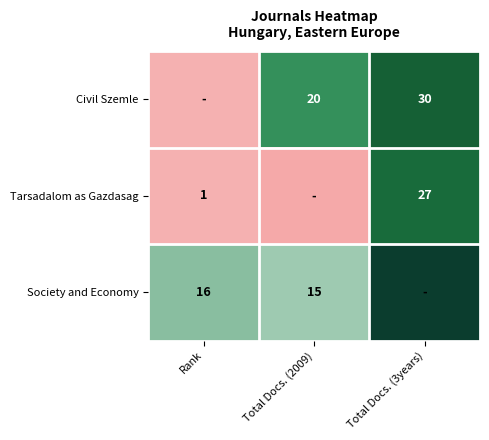

At how many categories does at least one series exceed 0?

3